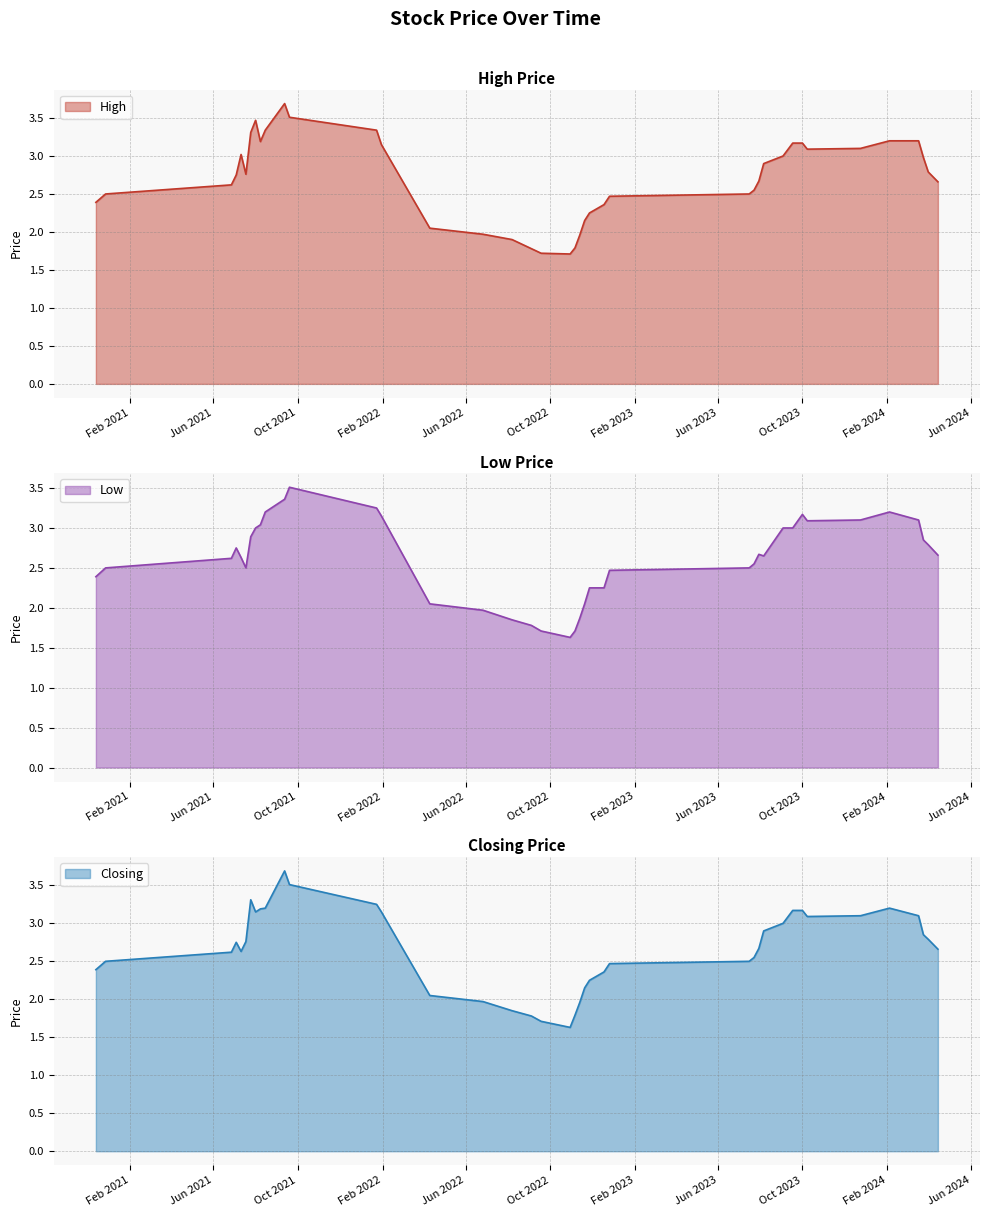

Rank the series at 22 from lowest to highest value.

High, Low, Closing